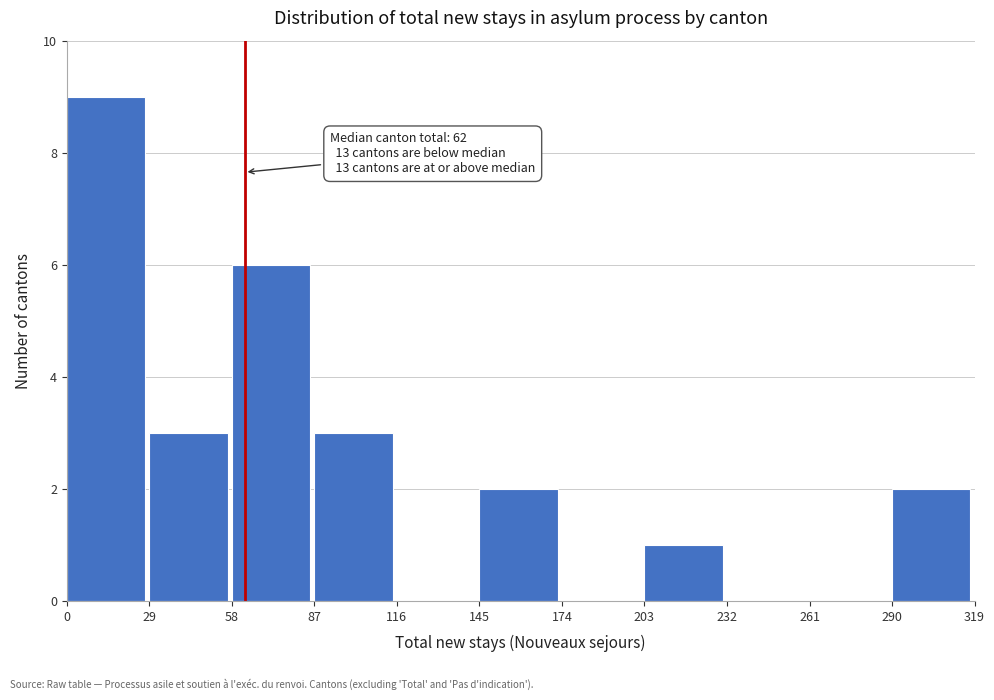

Over which range of the x-axis is the bar tallest?

0 to 29